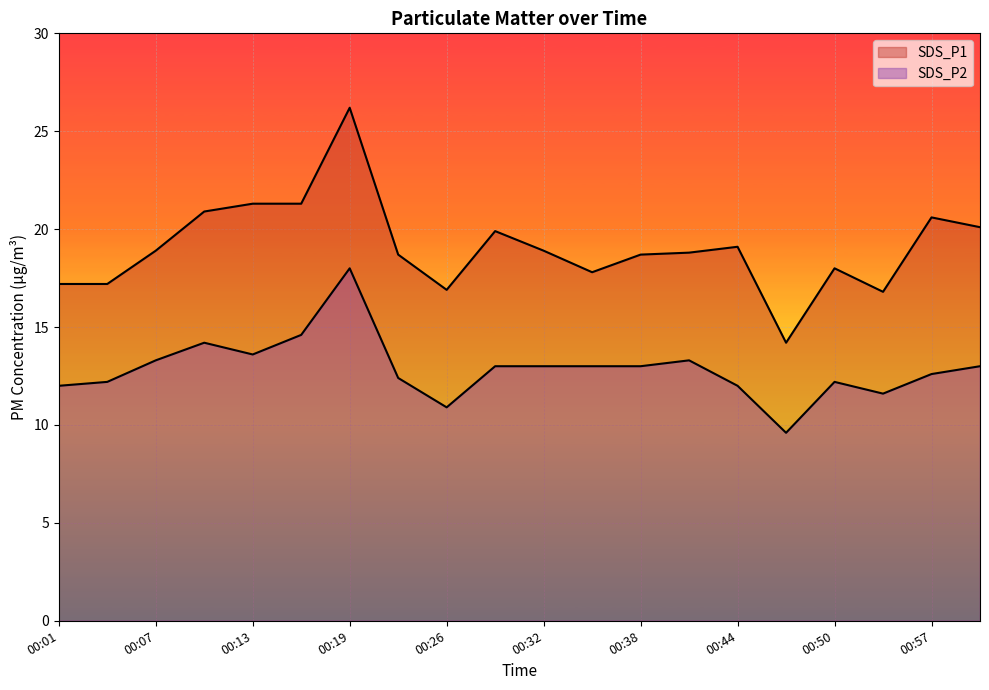

Where is SDS_P2 nearest to the value 13?

00:29